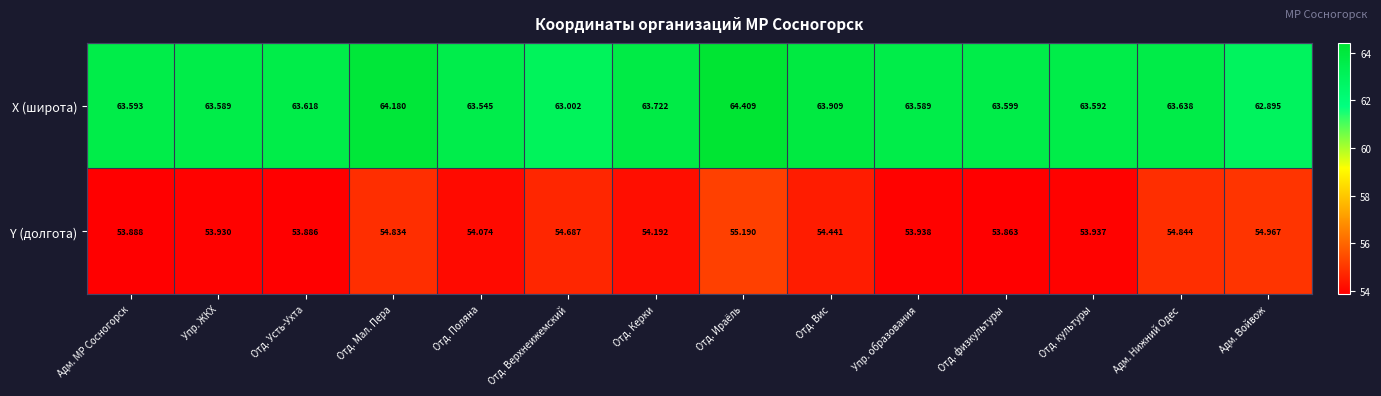

List the series in order of their peak value, lowest first.

Y (долгота), X (широта)